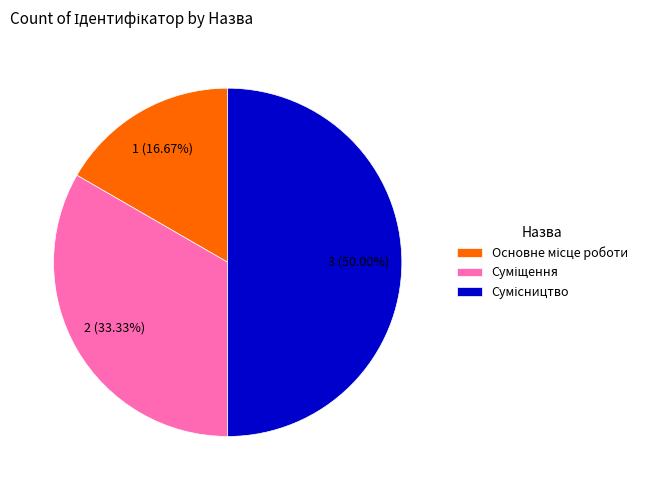

Does Суміщення represent more than half of the total?

No